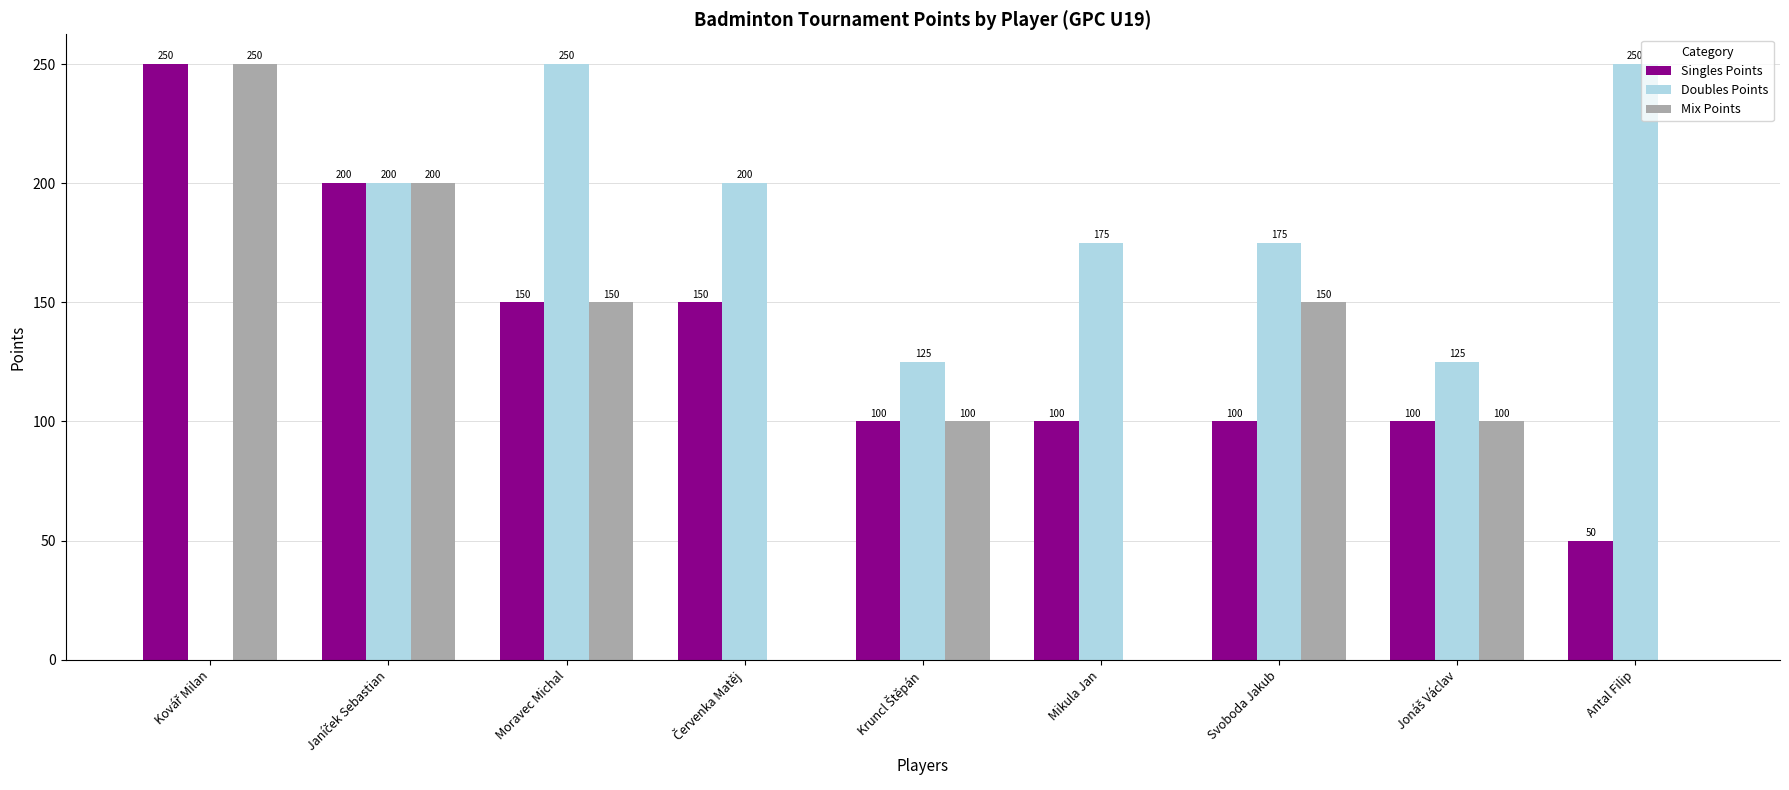

Is the value of Mix Points at Antal Filip greater than the value of Singles Points at Antal Filip?

No